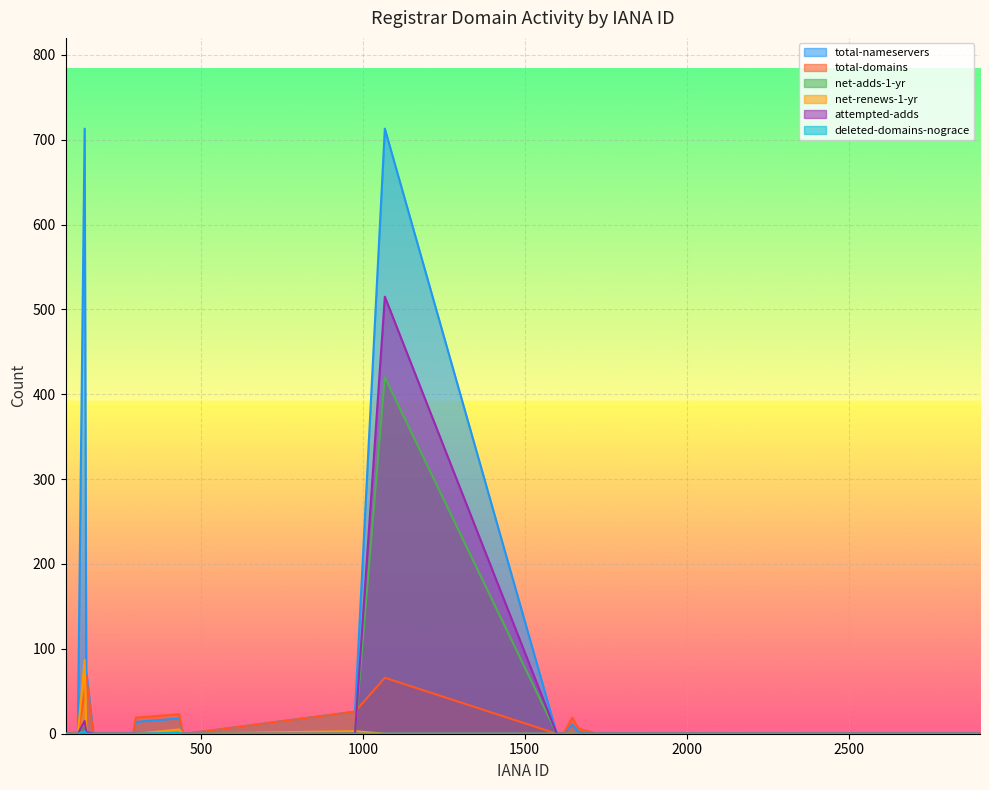

At which label does attempted-adds reach its peak?

1068